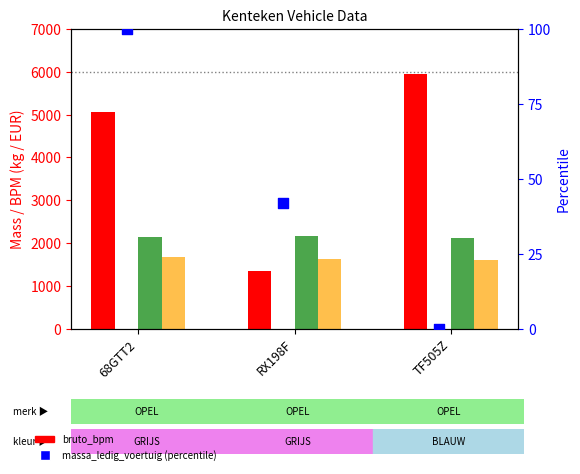

Which series has the largest Y range (max minus min)?

bruto_bpm